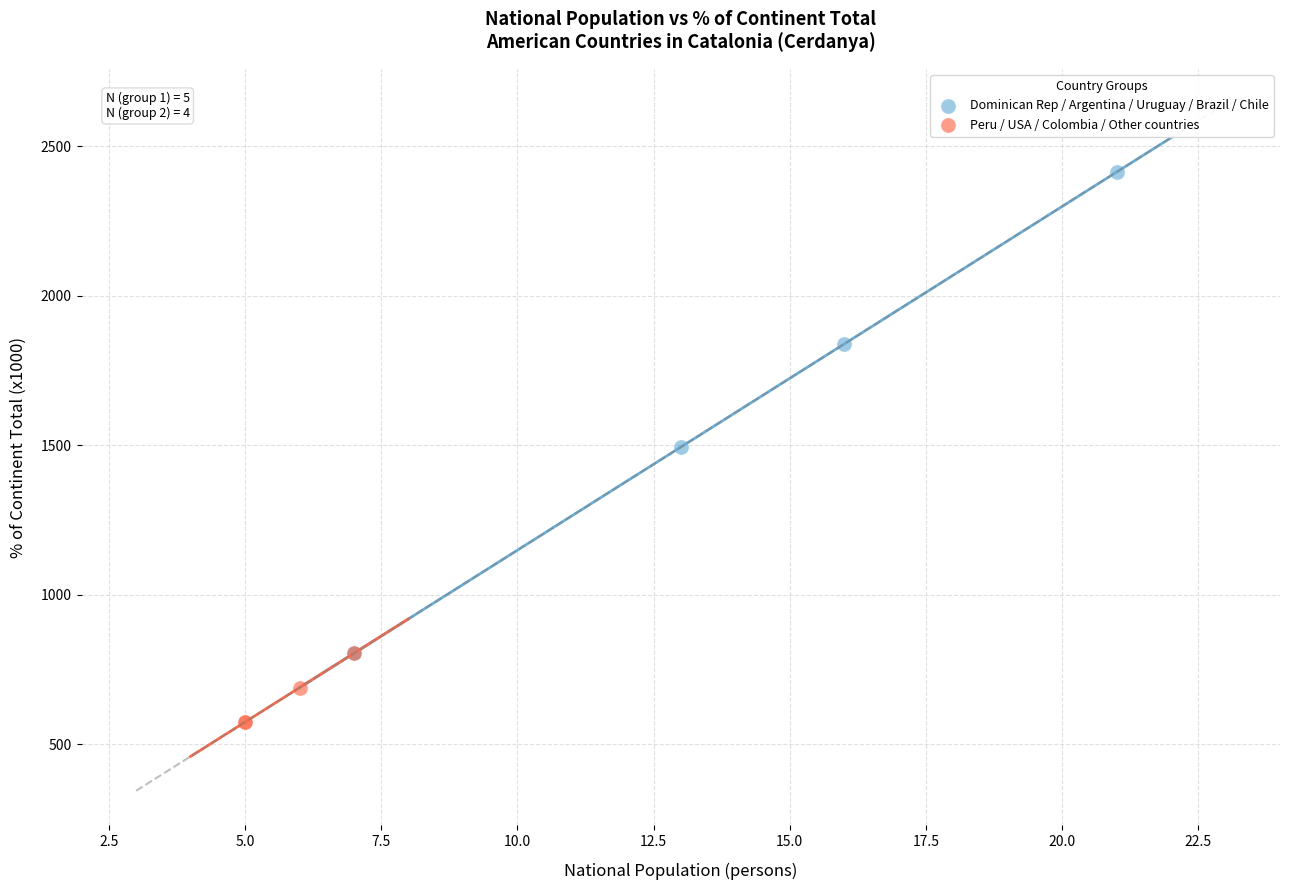

Which series has the widest spread of Y values?

Dominican Rep / Argentina / Uruguay / Brazil / Chile